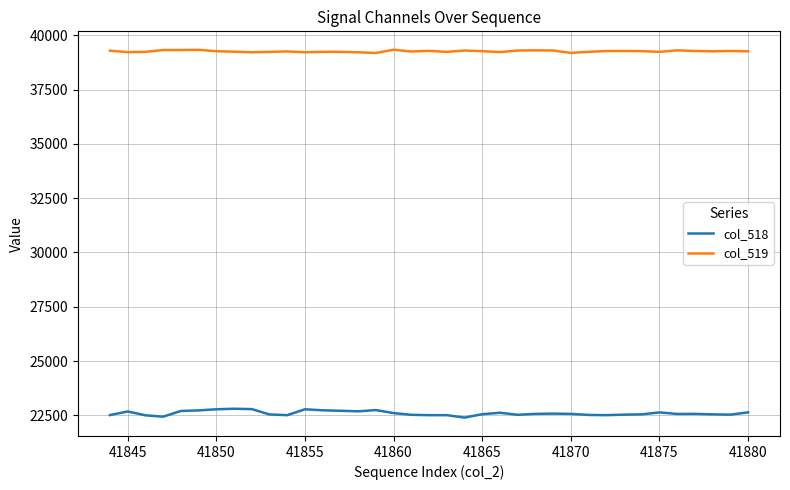

Which series has the largest total across all categories?

col_519